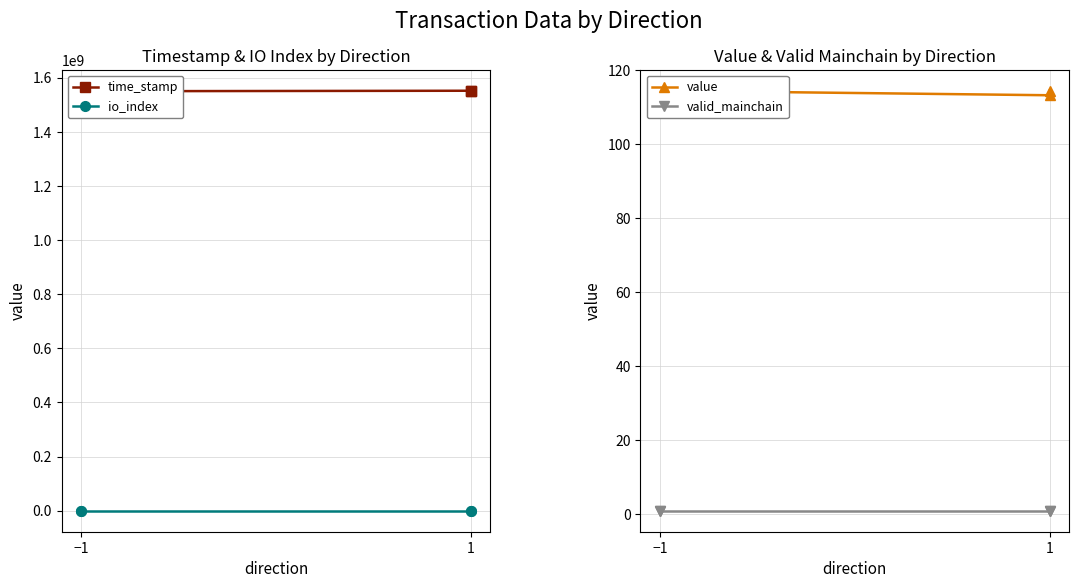

At which category does the chart reach its peak across all series?

−1